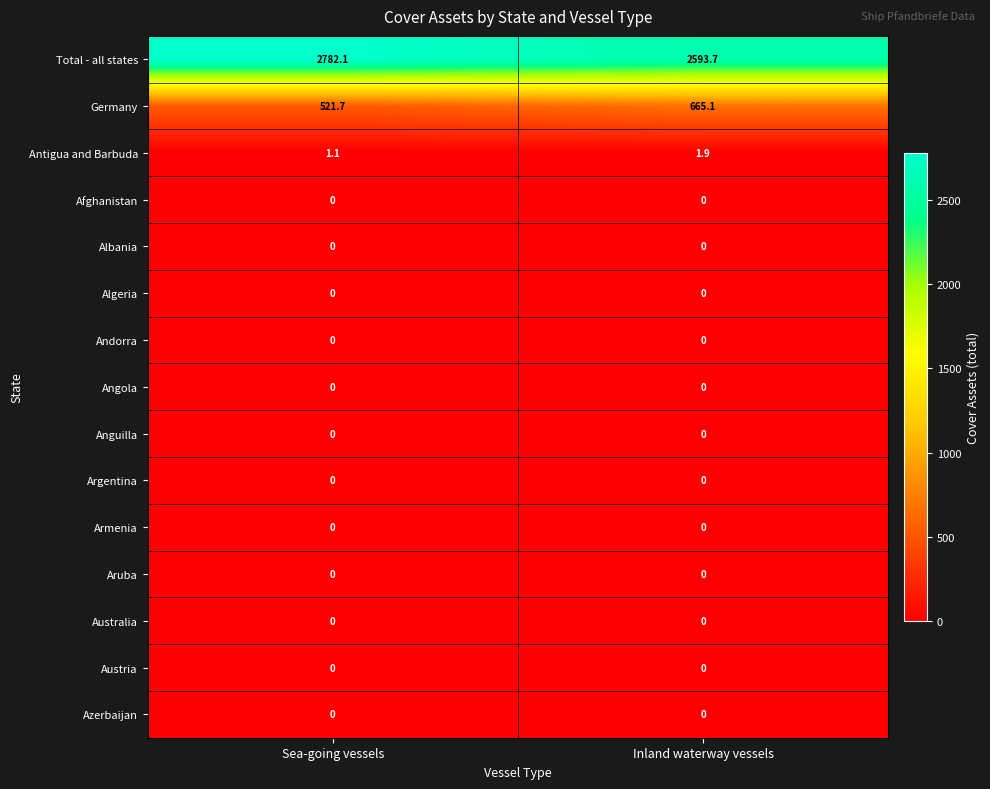

What is the total value across all series at Inland waterway vessels?

3260.7